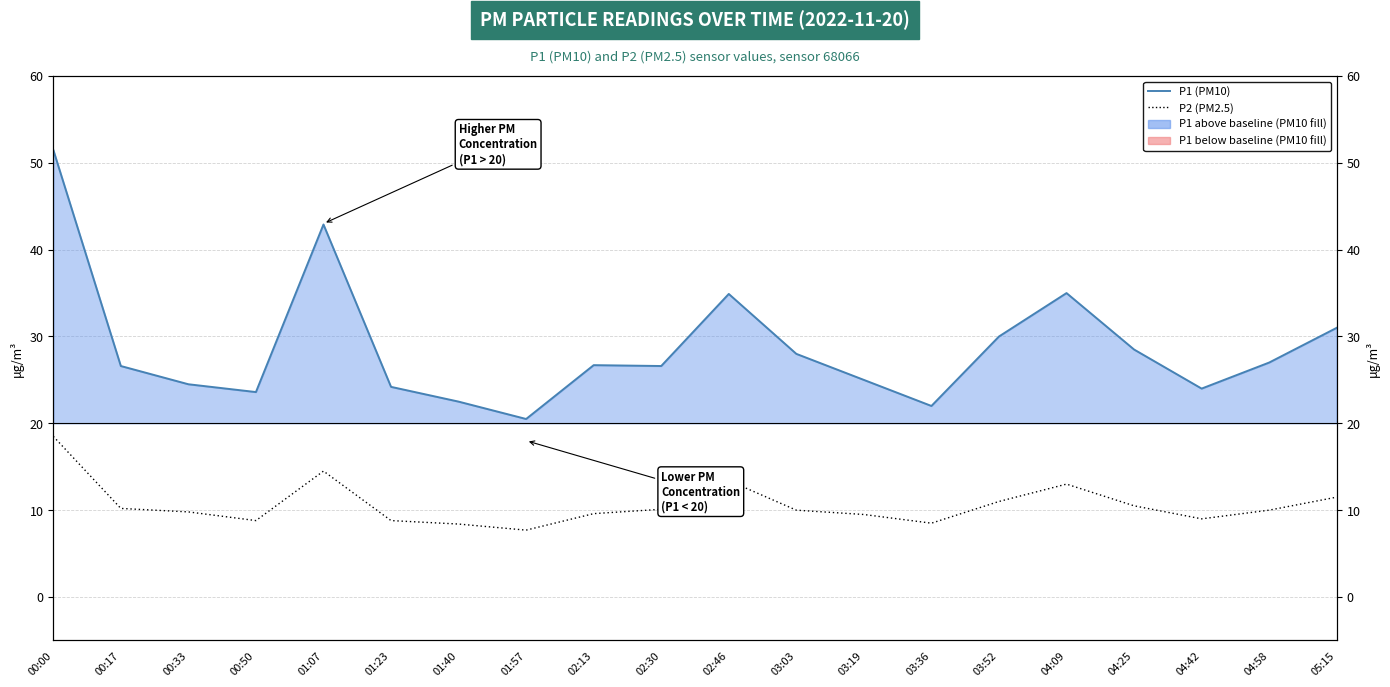

What is the sum of the P2 (PM2.5) values at 00:17 and 02:46?

23.6